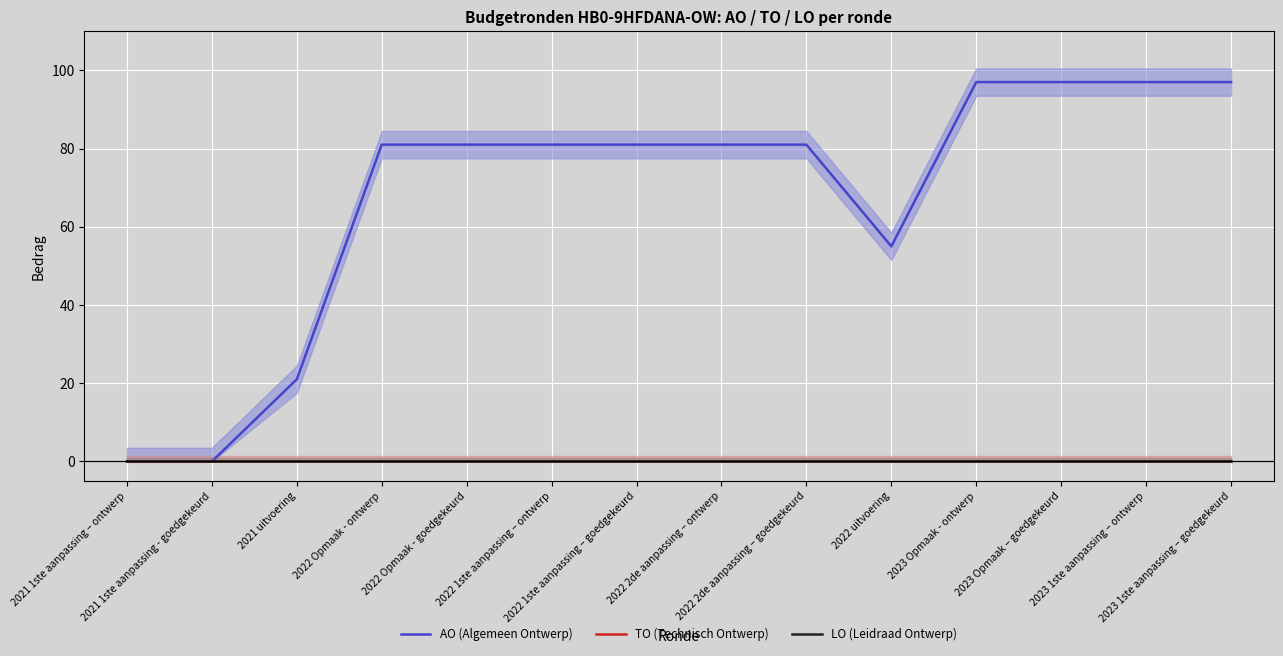

Reading right to left, transcribe all the data shown in this chart.

AO (Algemeen Ontwerp): 2023 1ste aanpassing – goedgekeurd=97	2023 1ste aanpassing – ontwerp=97	2023 Opmaak – goedgekeurd=97	2023 Opmaak - ontwerp=97	2022 uitvoering=55	2022 2de aanpassing – goedgekeurd=81	2022 2de aanpassing – ontwerp=81	2022 1ste aanpassing – goedgekeurd=81	2022 1ste aanpassing – ontwerp=81	2022 Opmaak - goedgekeurd=81	2022 Opmaak - ontwerp=81	2021 uitvoering=21	2021 1ste aanpassing - goedgekeurd=0	2021 1ste aanpassing – ontwerp=0
TO (Technisch Ontwerp): 2023 1ste aanpassing – goedgekeurd=0	2023 1ste aanpassing – ontwerp=0	2023 Opmaak – goedgekeurd=0	2023 Opmaak - ontwerp=0	2022 uitvoering=0	2022 2de aanpassing – goedgekeurd=0	2022 2de aanpassing – ontwerp=0	2022 1ste aanpassing – goedgekeurd=0	2022 1ste aanpassing – ontwerp=0	2022 Opmaak - goedgekeurd=0	2022 Opmaak - ontwerp=0	2021 uitvoering=0	2021 1ste aanpassing - goedgekeurd=0	2021 1ste aanpassing – ontwerp=0
LO (Leidraad Ontwerp): 2023 1ste aanpassing – goedgekeurd=0	2023 1ste aanpassing – ontwerp=0	2023 Opmaak – goedgekeurd=0	2023 Opmaak - ontwerp=0	2022 uitvoering=0	2022 2de aanpassing – goedgekeurd=0	2022 2de aanpassing – ontwerp=0	2022 1ste aanpassing – goedgekeurd=0	2022 1ste aanpassing – ontwerp=0	2022 Opmaak - goedgekeurd=0	2022 Opmaak - ontwerp=0	2021 uitvoering=0	2021 1ste aanpassing - goedgekeurd=0	2021 1ste aanpassing – ontwerp=0